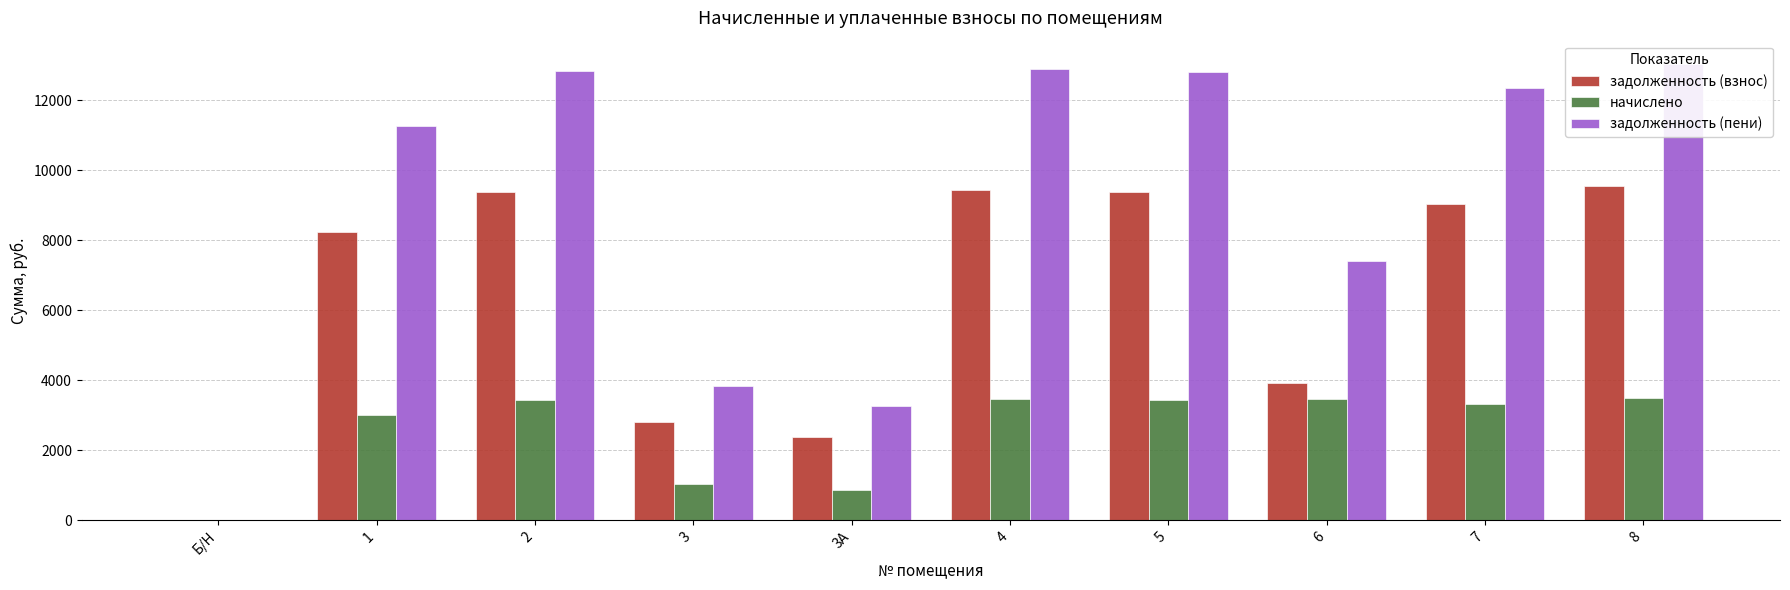

How many bars are there in each group?

3